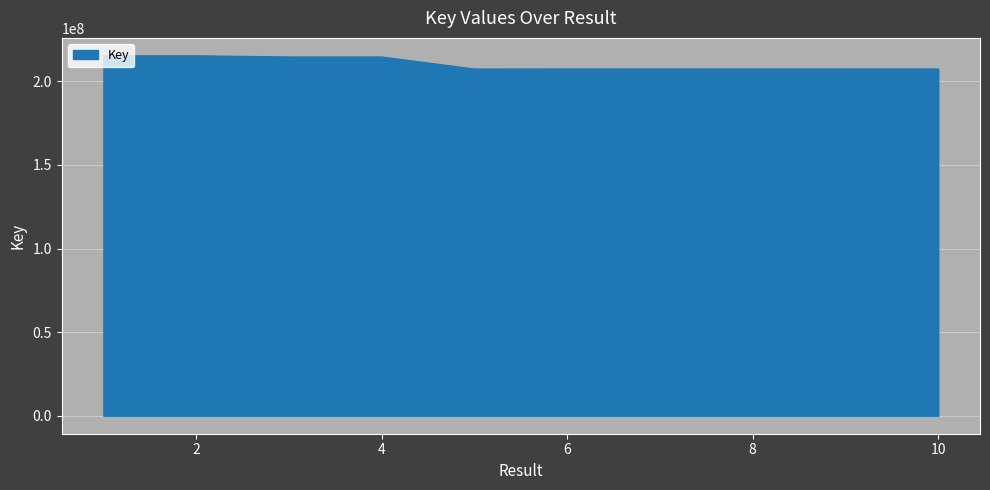

What is the smallest value displayed?

207269429